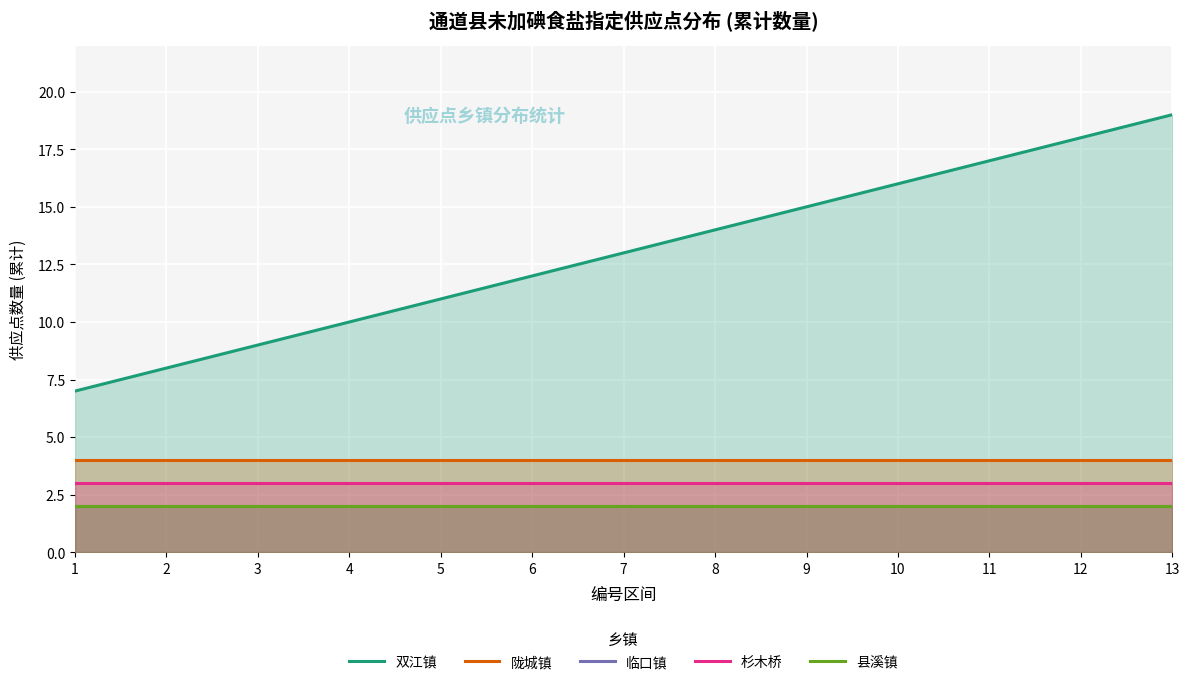

True or false: 双江镇 and 县溪镇 intersect in this chart.

False